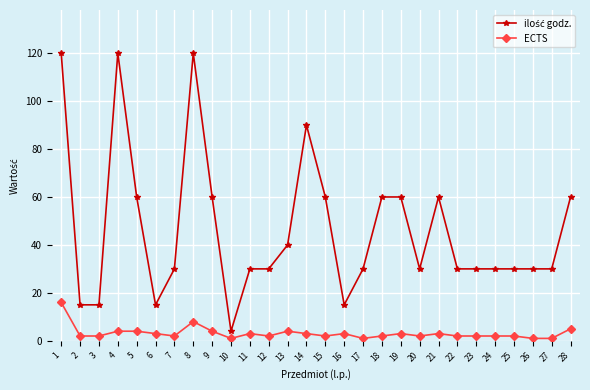

At how many categories does at least one series exceed 76?

4